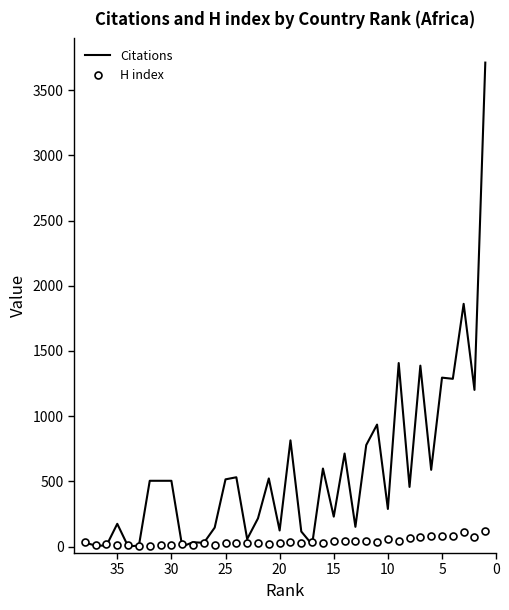

Which series ends up on top after the final intersection of H index and Citations?

Citations